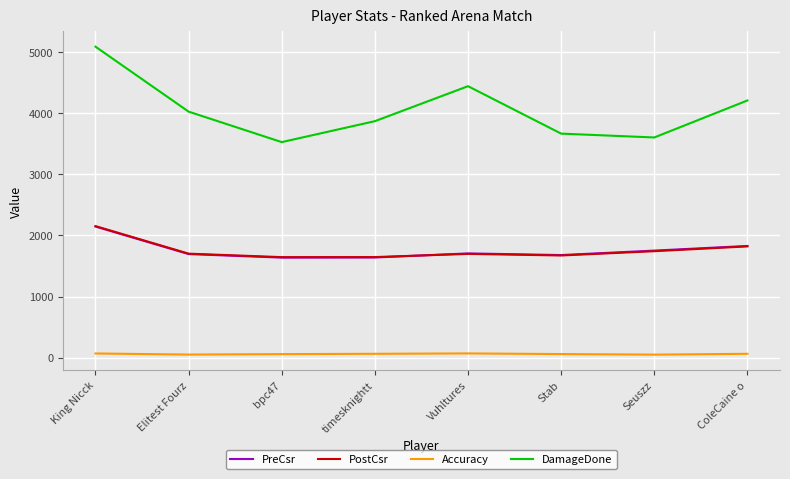

At which category is the sum across all series the highest?

King Nicck